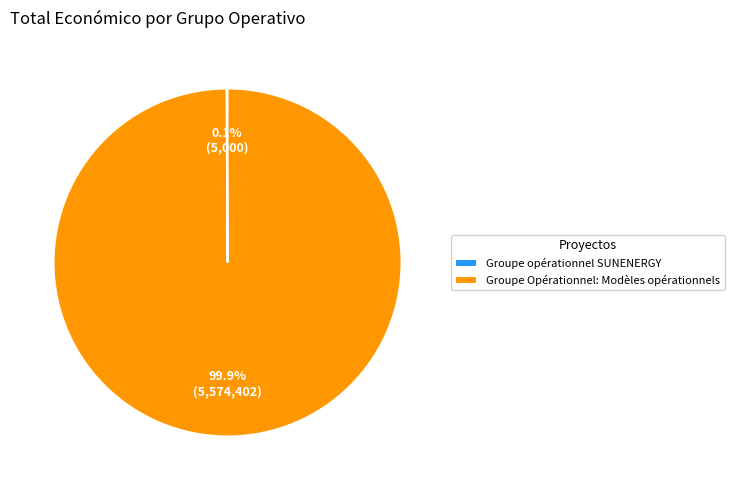

To the nearest percent, what is the average slice percentage?

50%